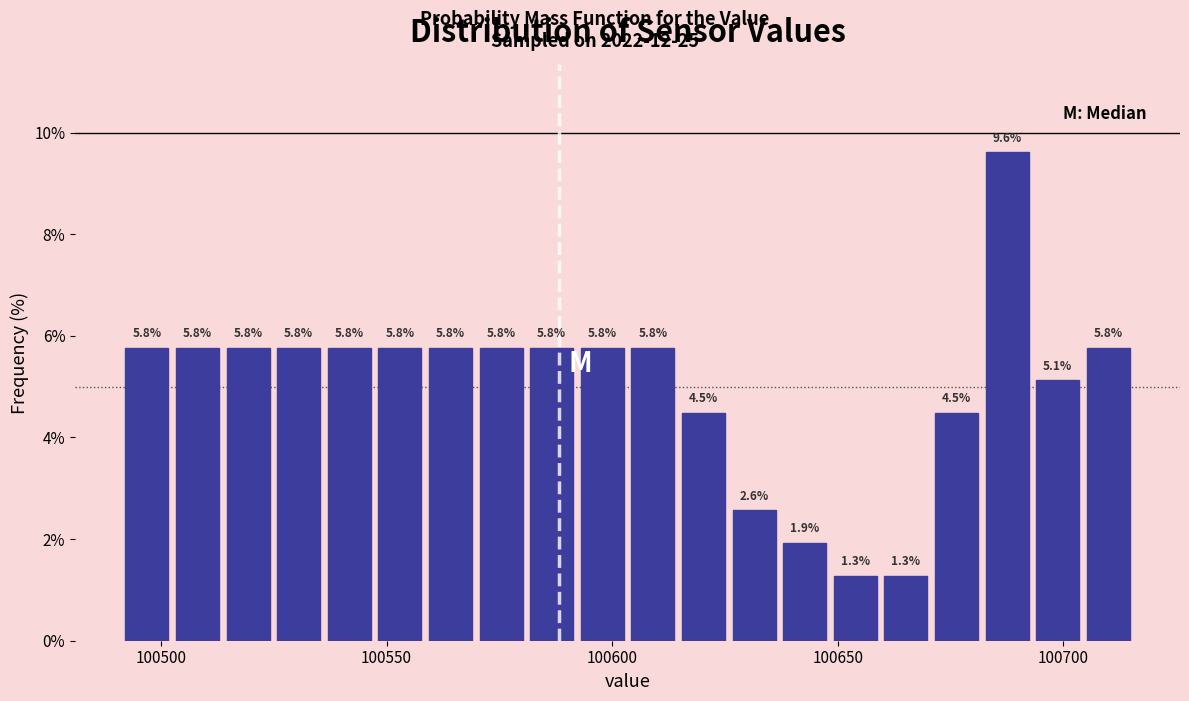

Around what value on the x-axis is the tallest bar? Give the approximate position of its centre, as read against the axis.

100690